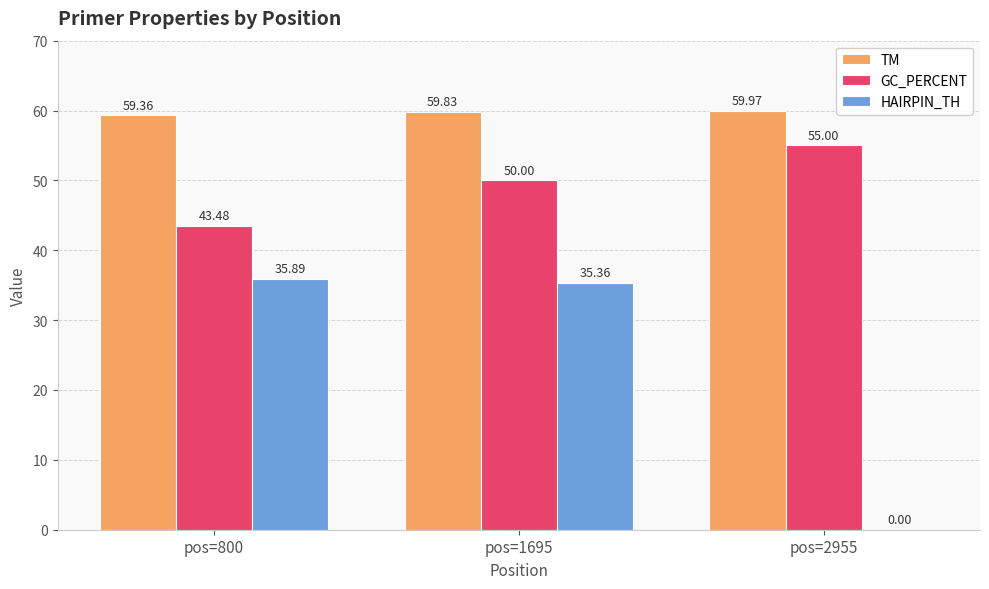

Is the value of HAIRPIN_TH at pos=1695 greater than the value of GC_PERCENT at pos=2955?

No